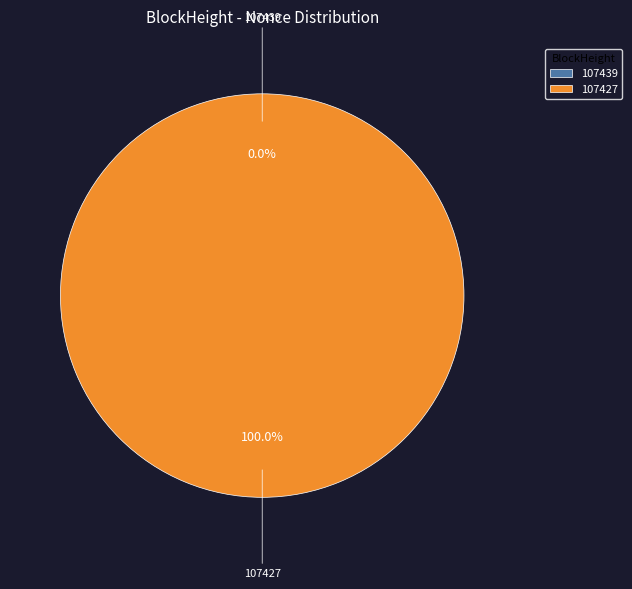

Combined, what portion of the pie is 107439 and 107427?

100.0%